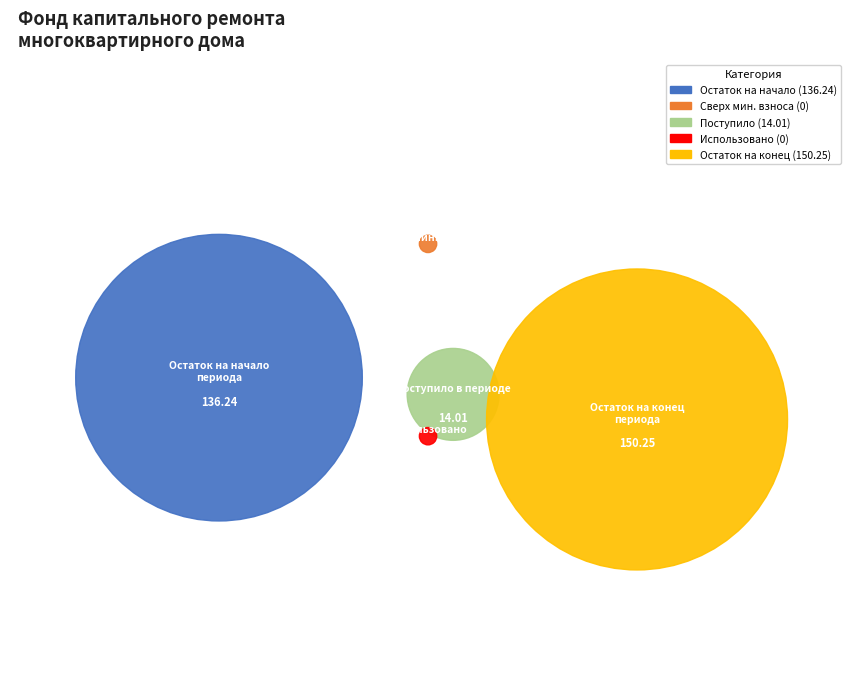

Does Поступило всего account for over 50% of the chart?

No